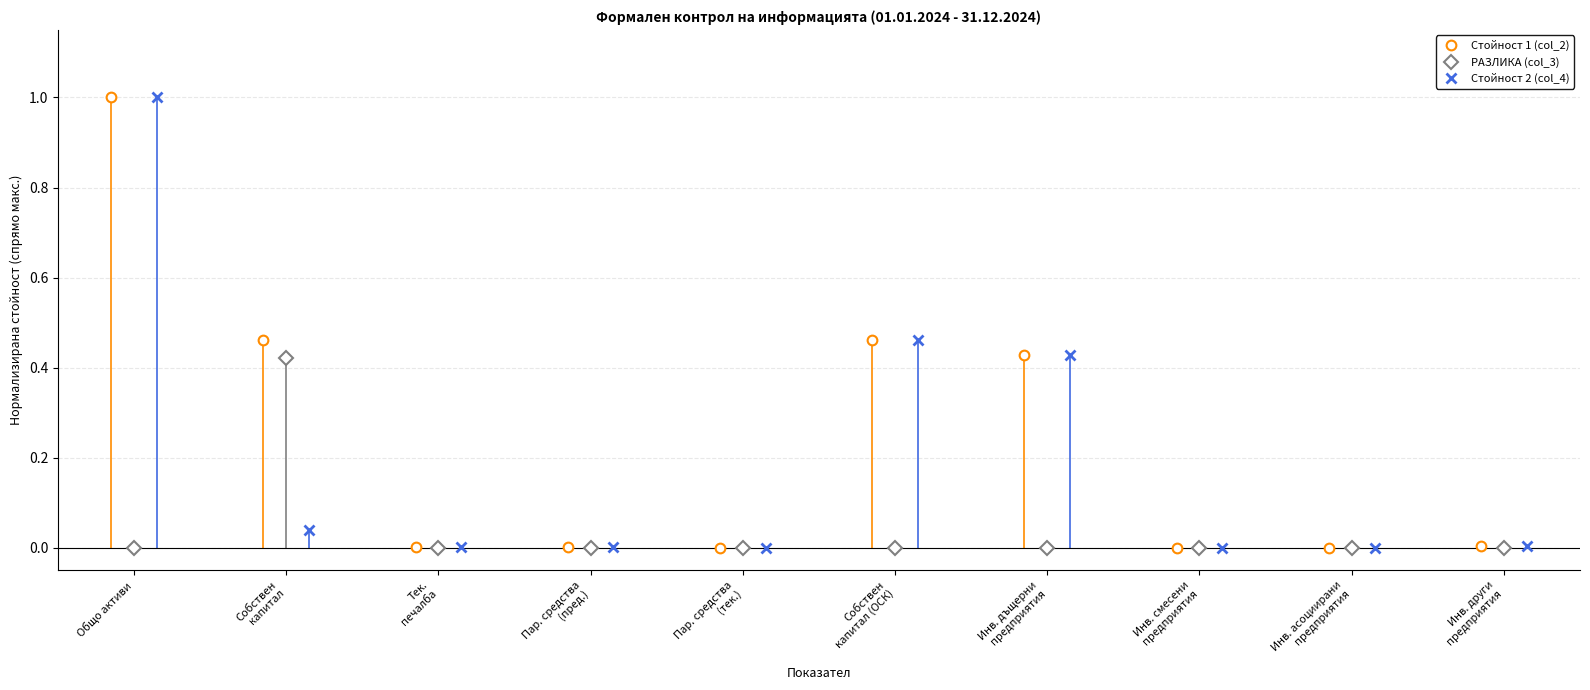

What is the maximum value for Стойност 1 (col_2)?

1.0